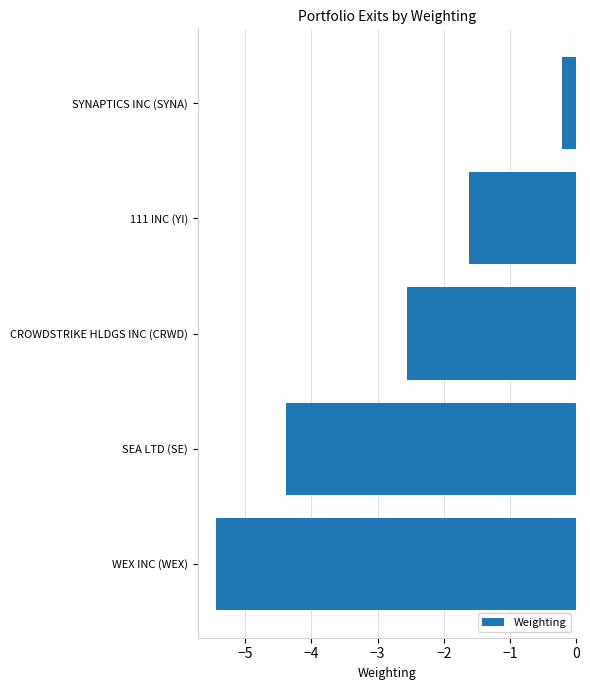

List the labels in order of value, smallest first.

WEX INC (WEX), SEA LTD (SE), CROWDSTRIKE HLDGS INC (CRWD), 111 INC (YI), SYNAPTICS INC (SYNA)